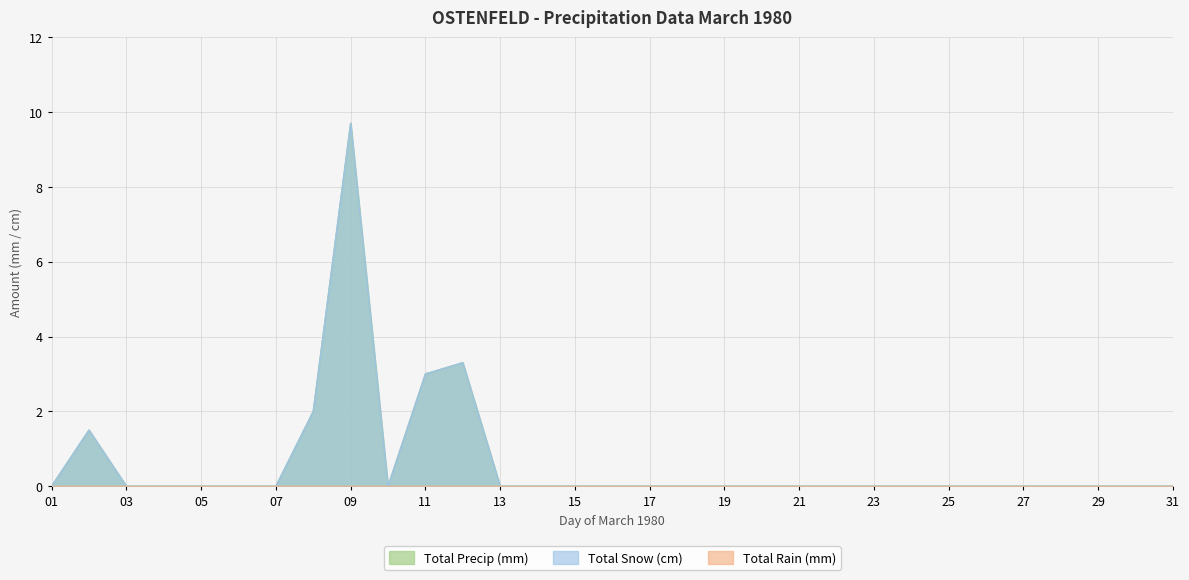

True or false: Total Precip (mm) has a value of 0.0 at 18.

True